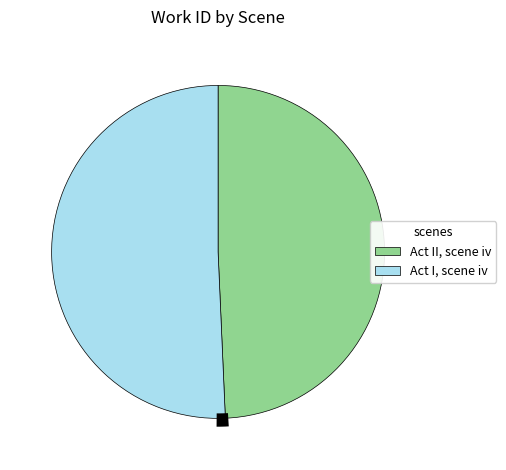

Which has a higher value, Act II, scene iv or Act I, scene iv?

Act I, scene iv